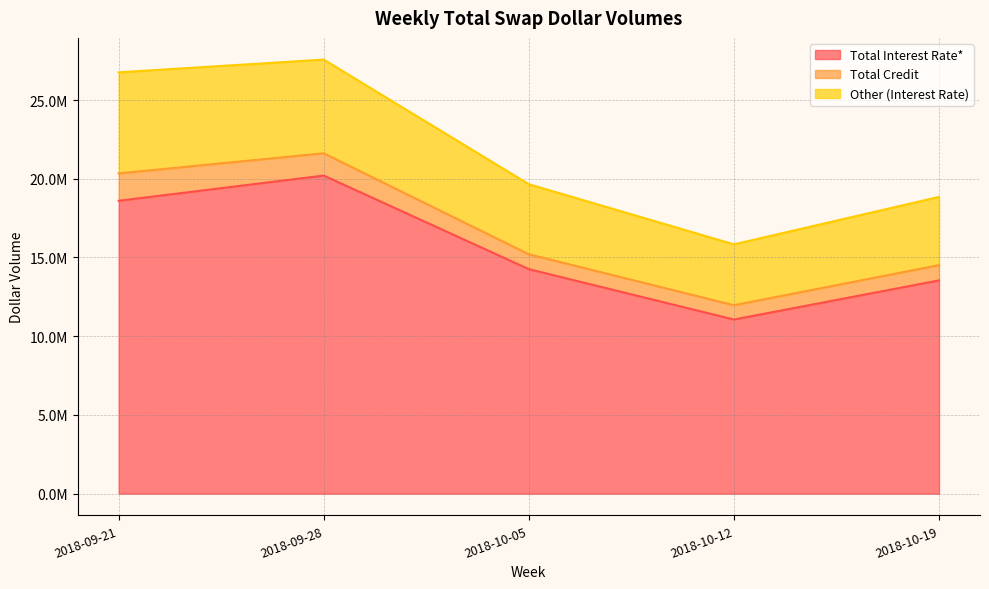

Where is Other (Interest Rate) nearest to the value 5141932?

2018-10-05